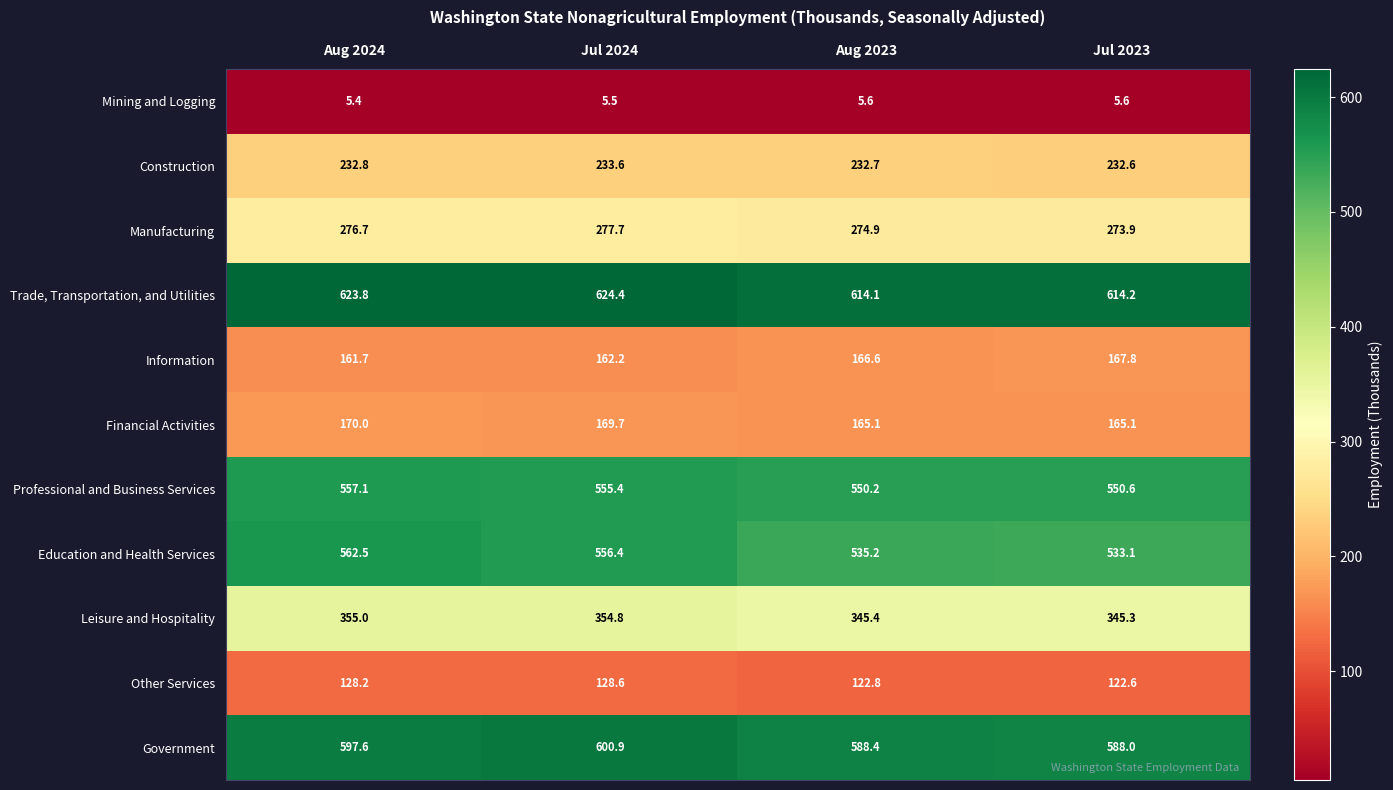

What is the total value across all series at Aug 2024?

3670.8